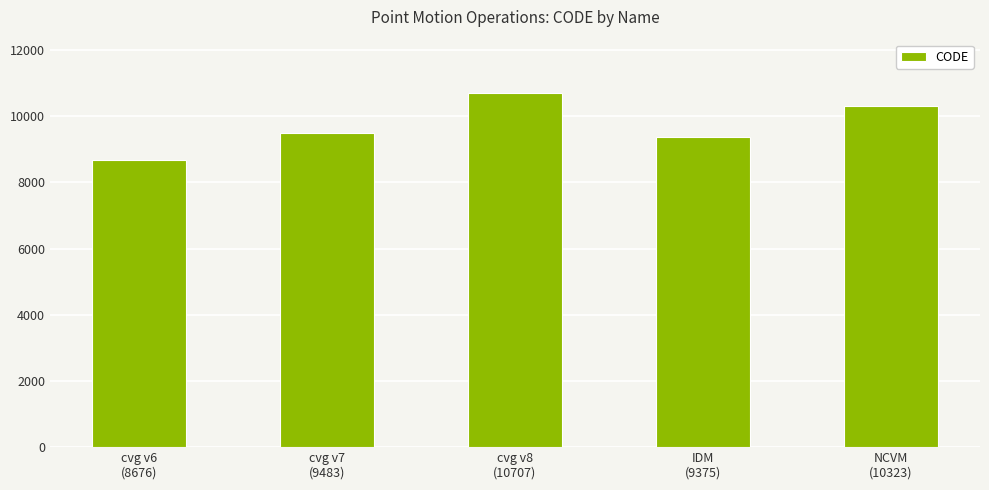

What is the label of the 4th bar from the right?

cvg v7
(9483)